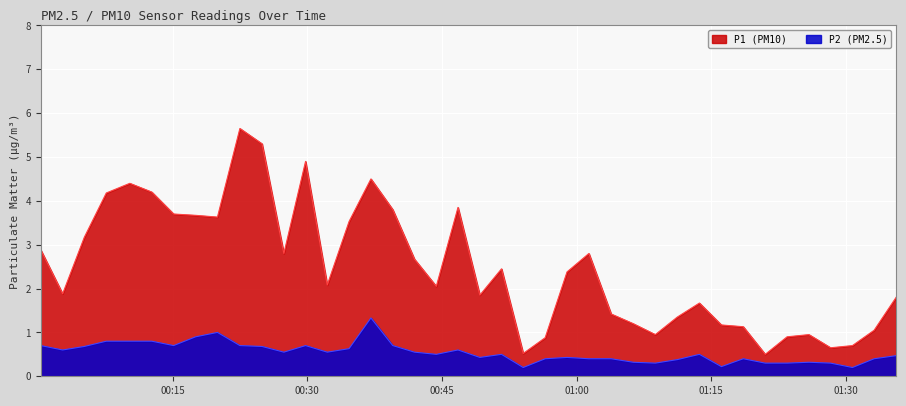

Which series has the largest total across all categories?

P1 (PM10)